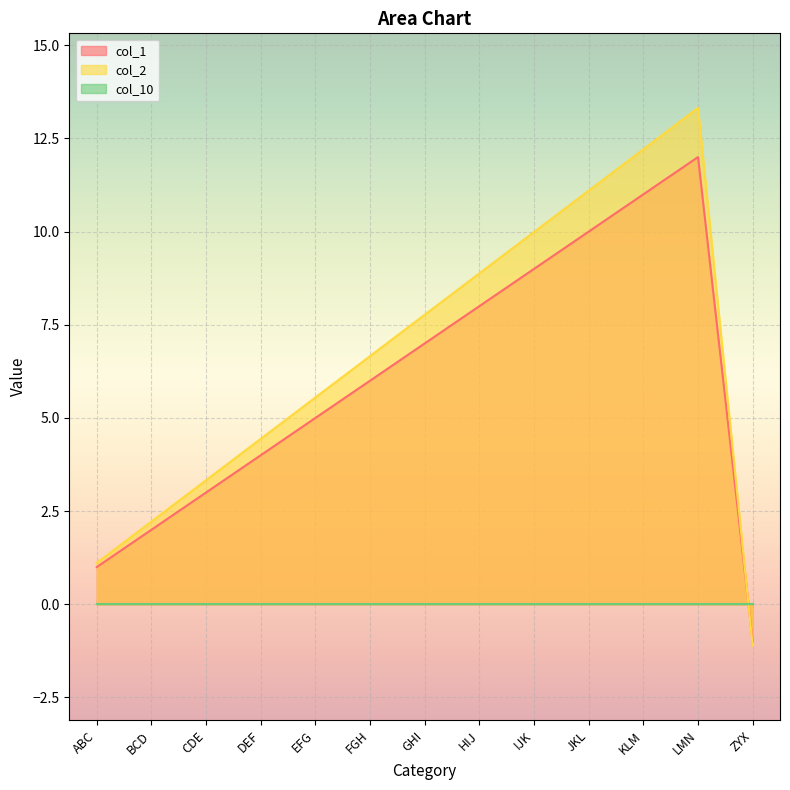

How many interior local peaks does the col_1 series have?

1